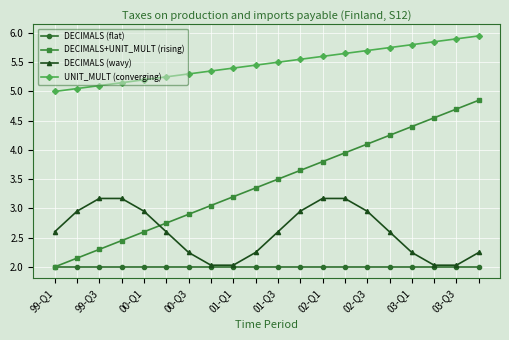

What is the value of the DECIMALS+UNIT_MULT (rising) point at the 13th from the left?

3.8